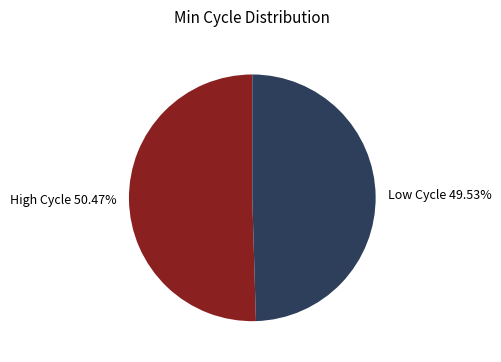

Rank the categories by value from highest to lowest.

High Cycle 50.47%, Low Cycle 49.53%